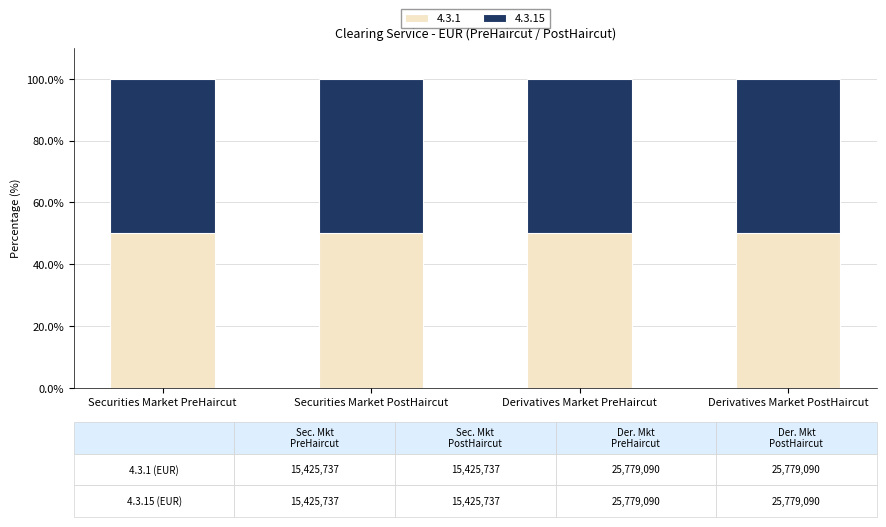

The value of 4.3.15 at Securities Market PreHaircut is 10418165. True or false?

False